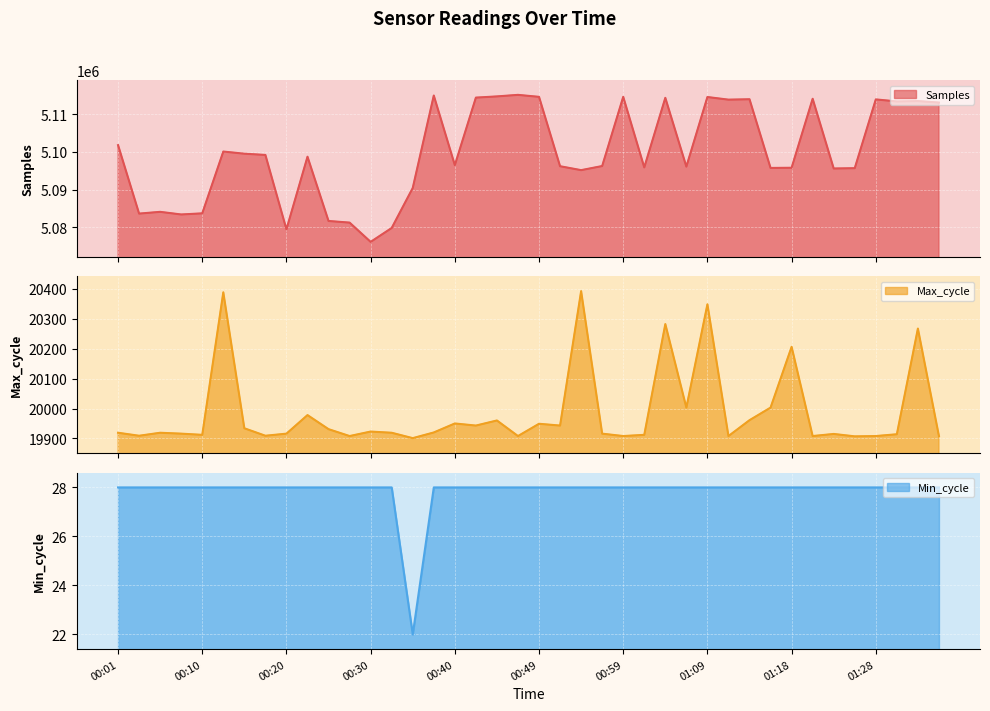

What position from the right is 01:26?

5